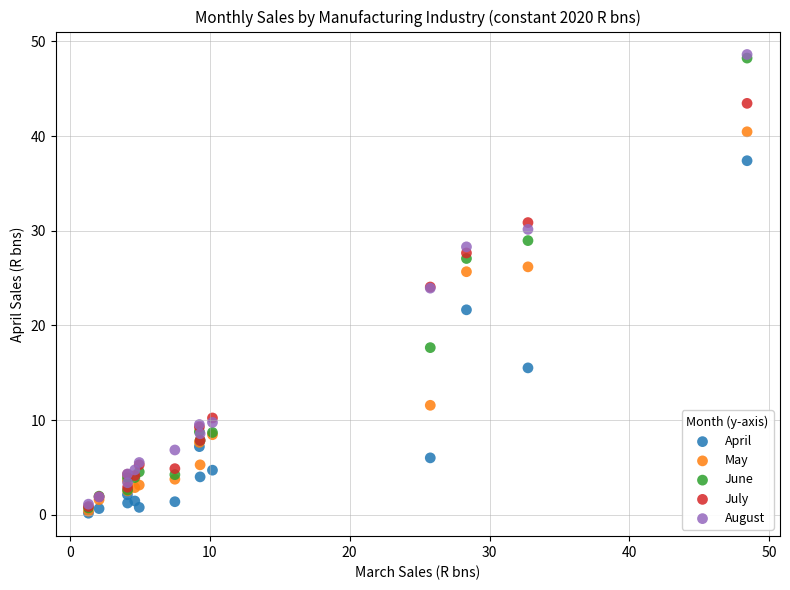

In the May series, what Y value is closest to 20?

25.7